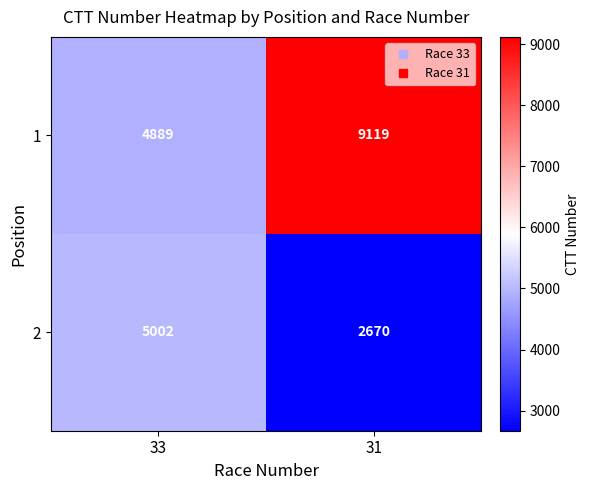

True or false: 2 has a value of 1962 at 33.

False